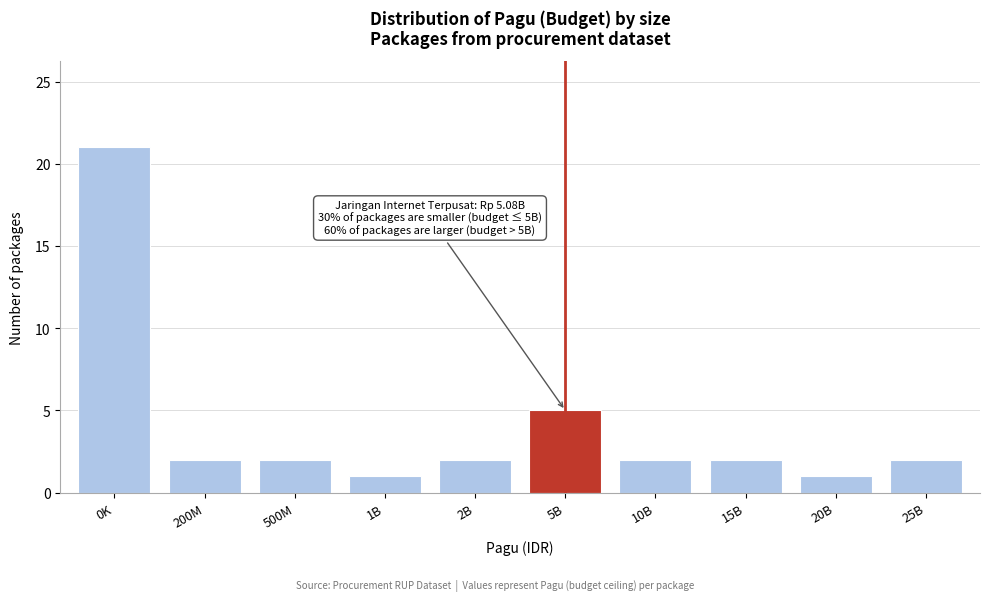

Reading left to right, extract all data points from this chart.

0K=21	200M=2	500M=2	1B=1	2B=2	5B=5	10B=2	15B=2	20B=1	25B=2